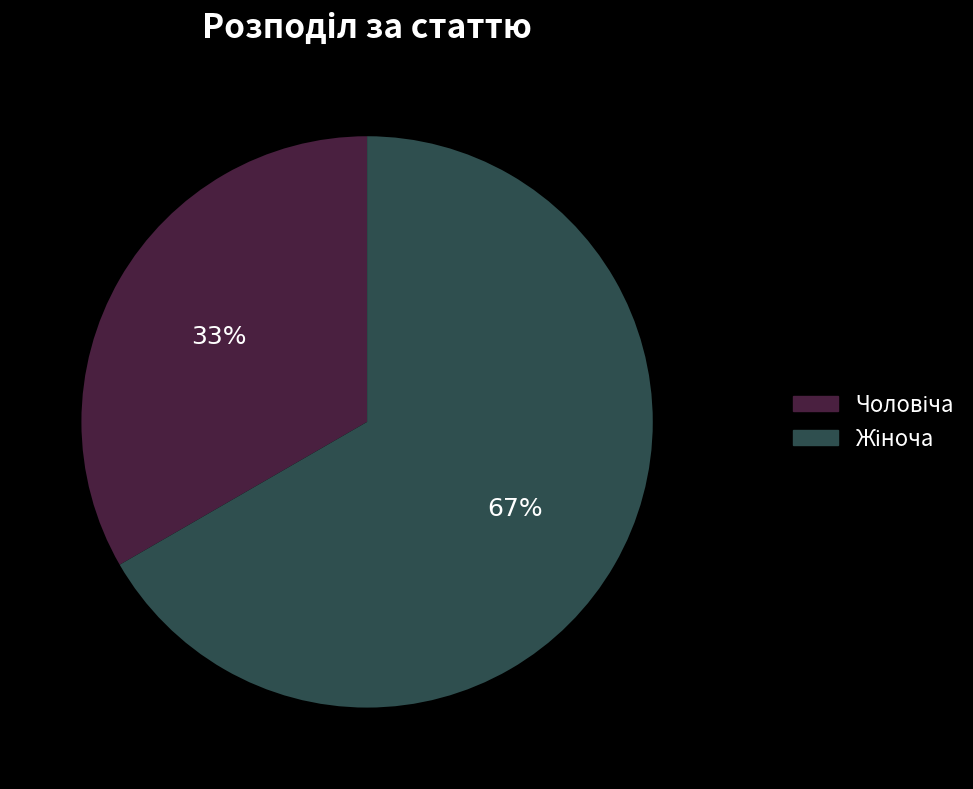

To the nearest percent, what is the average slice percentage?

50%